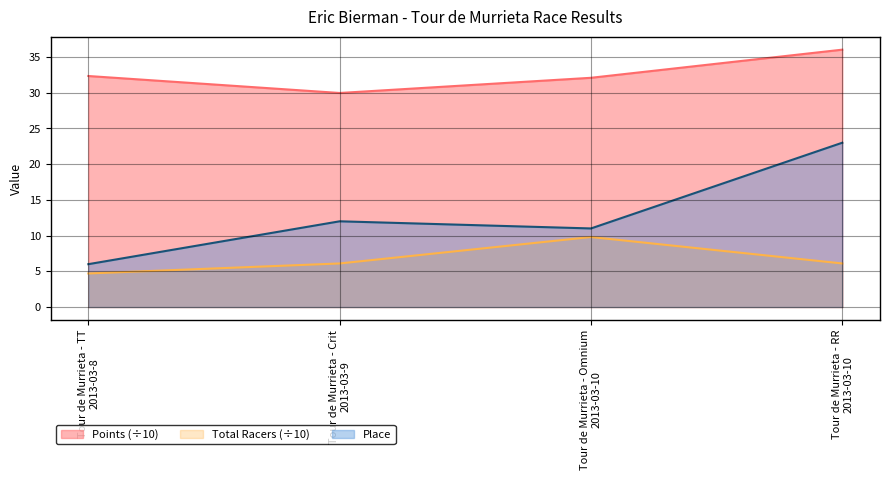

What is the value of the Total Racers point at the 4th from the left?

6.1